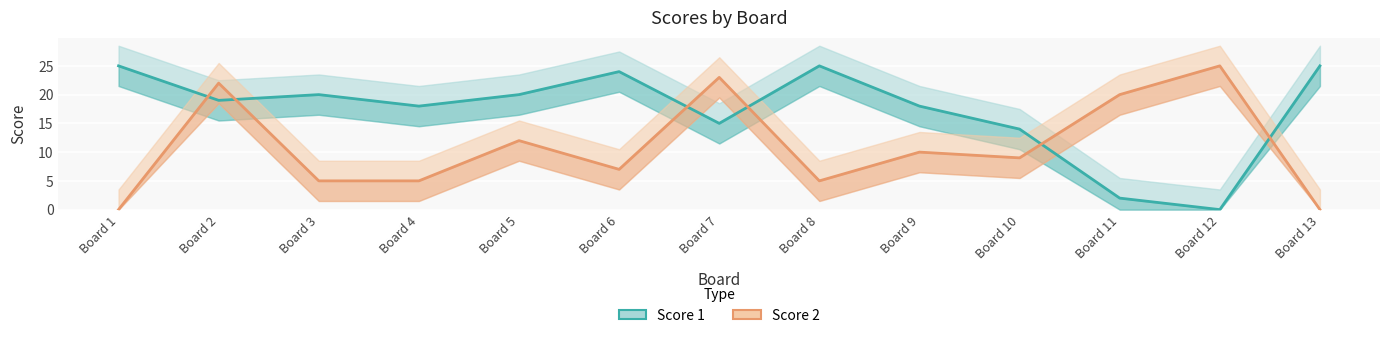

Rank the series by their maximum value, from lowest to highest.

Score 1, Score 2